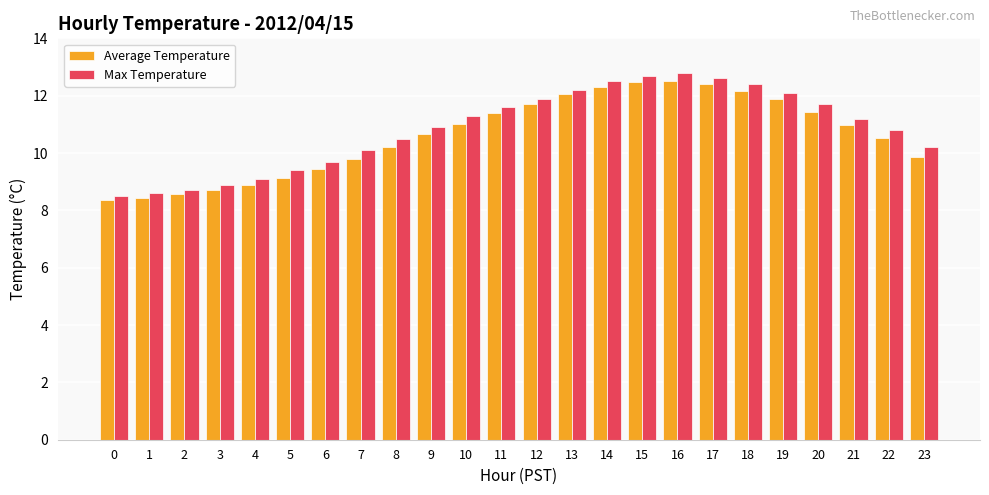

The value of Average Temperature at 18 is 12.2. True or false?

True